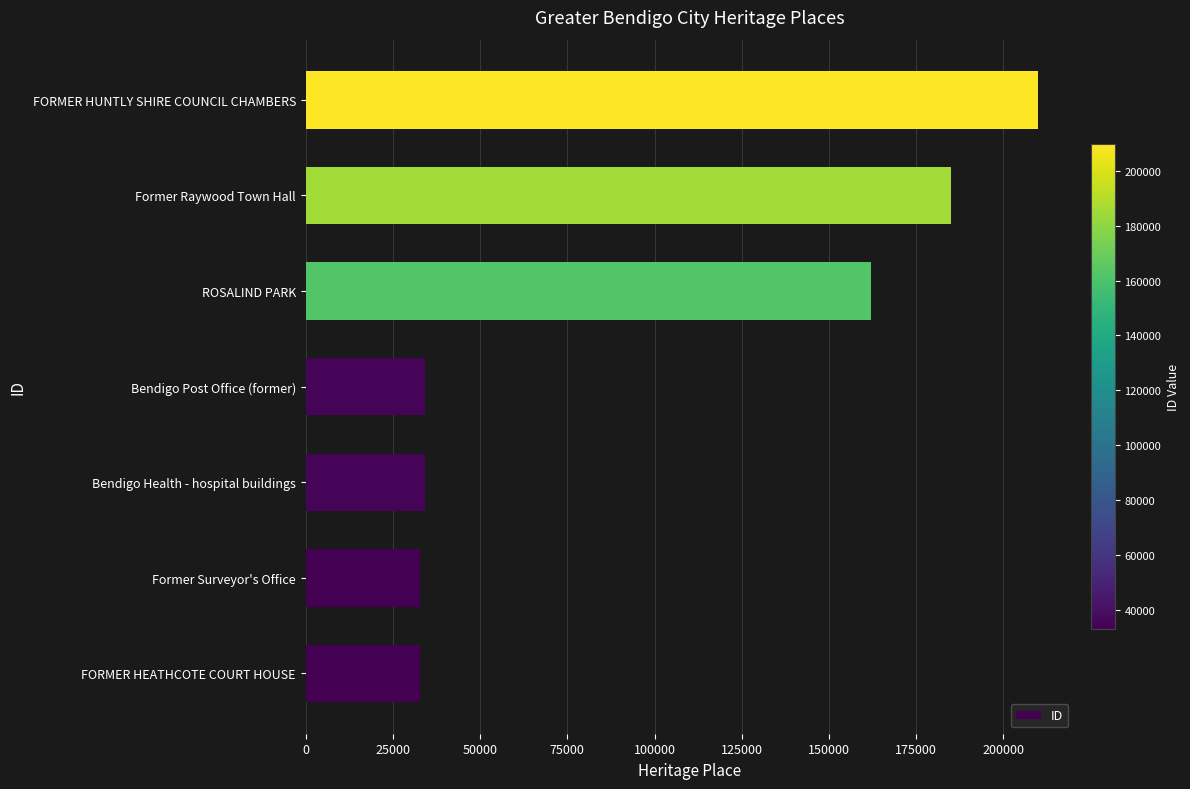

What value does the data have at Former Surveyor's Office?

32803